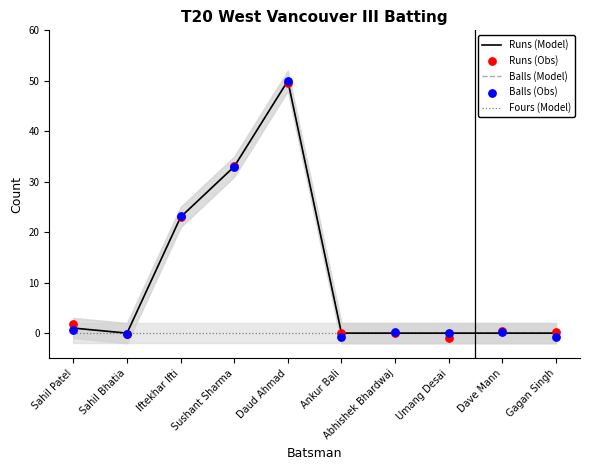

At which category is the sum across all series the highest?

Daud Ahmad